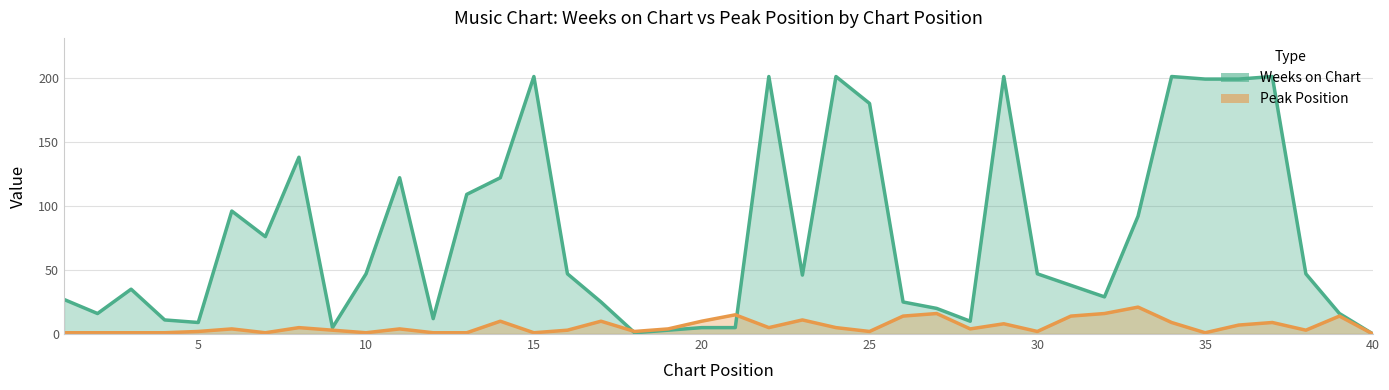

What are all the series names shown in the legend?

Weeks on Chart, Peak Position